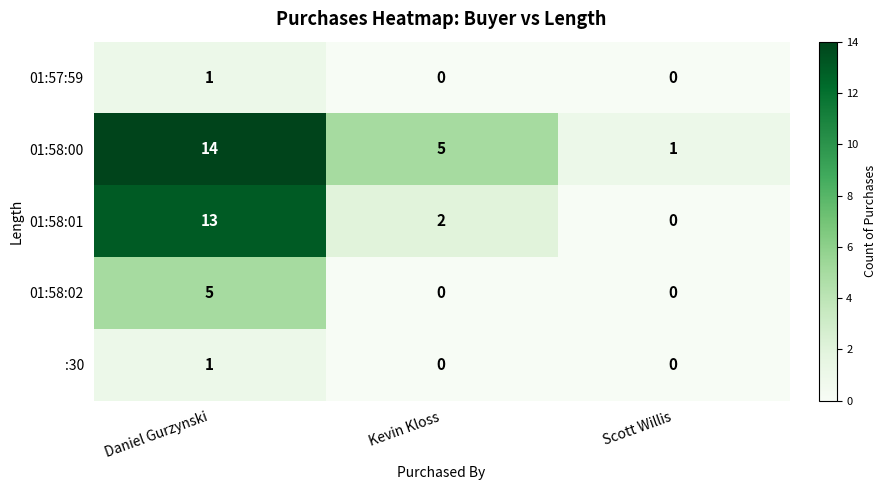

What is the total value across all series at Kevin Kloss?

7